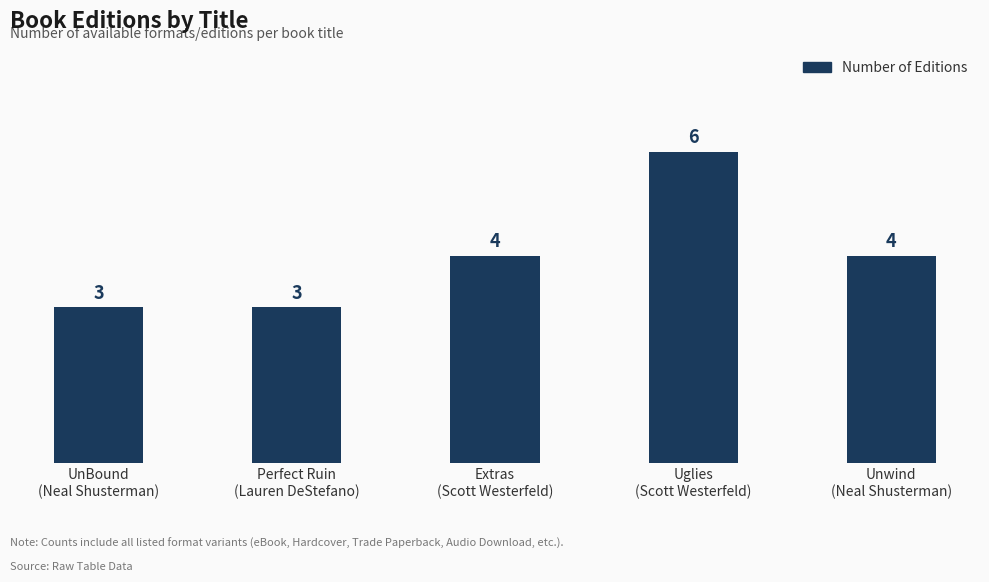

What is the difference between the maximum and minimum values?

3